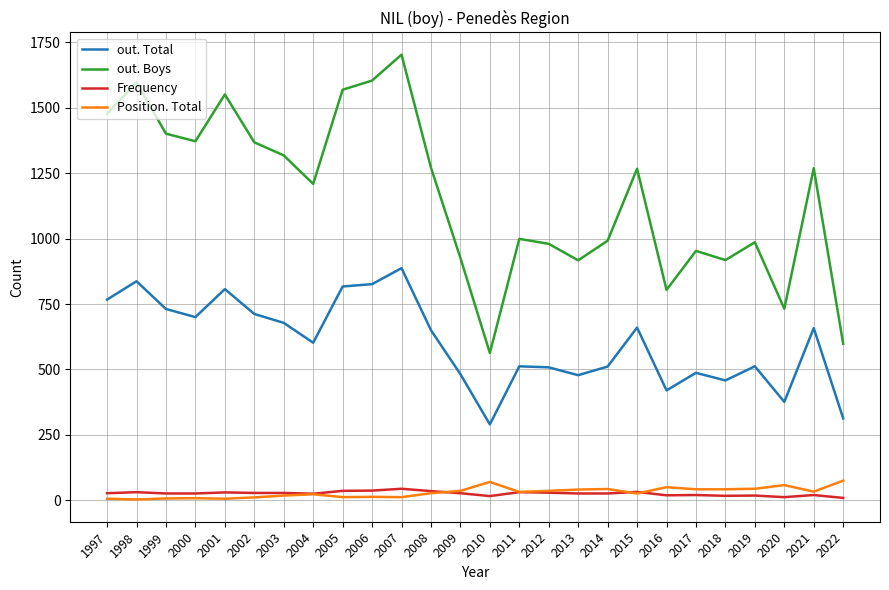

At how many categories does at least one series exceed 82?

26